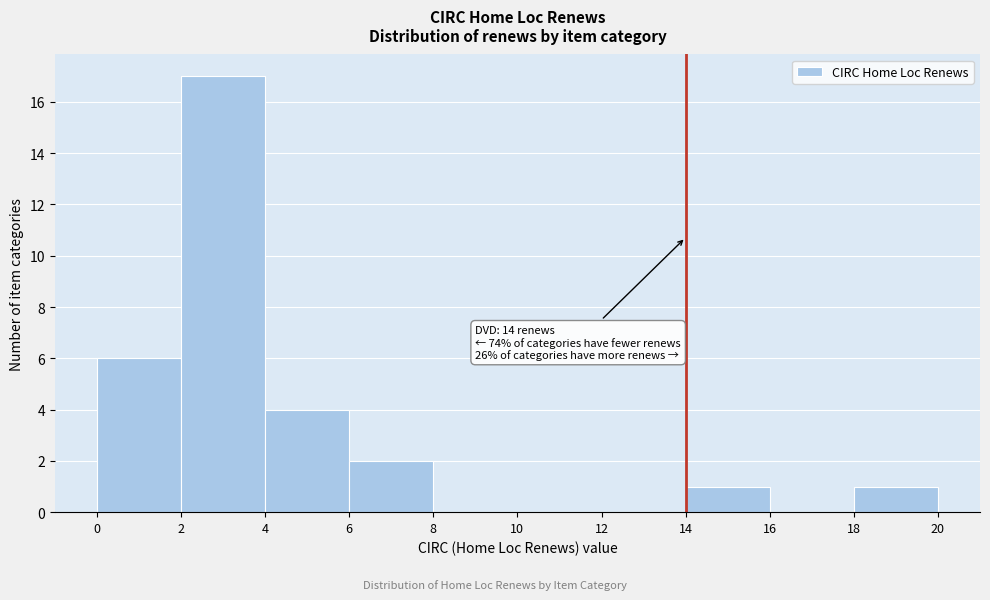

Which range on the x-axis has the tallest bar?

2 to 4